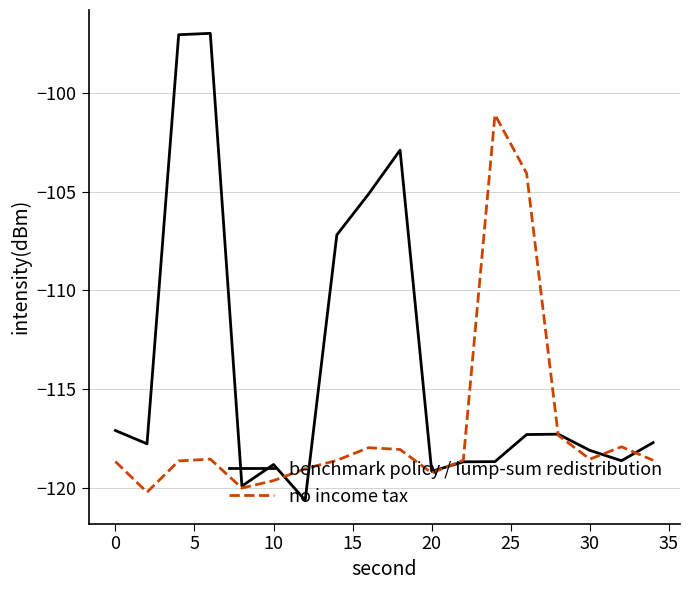

What is the smallest value displayed?

-120.6